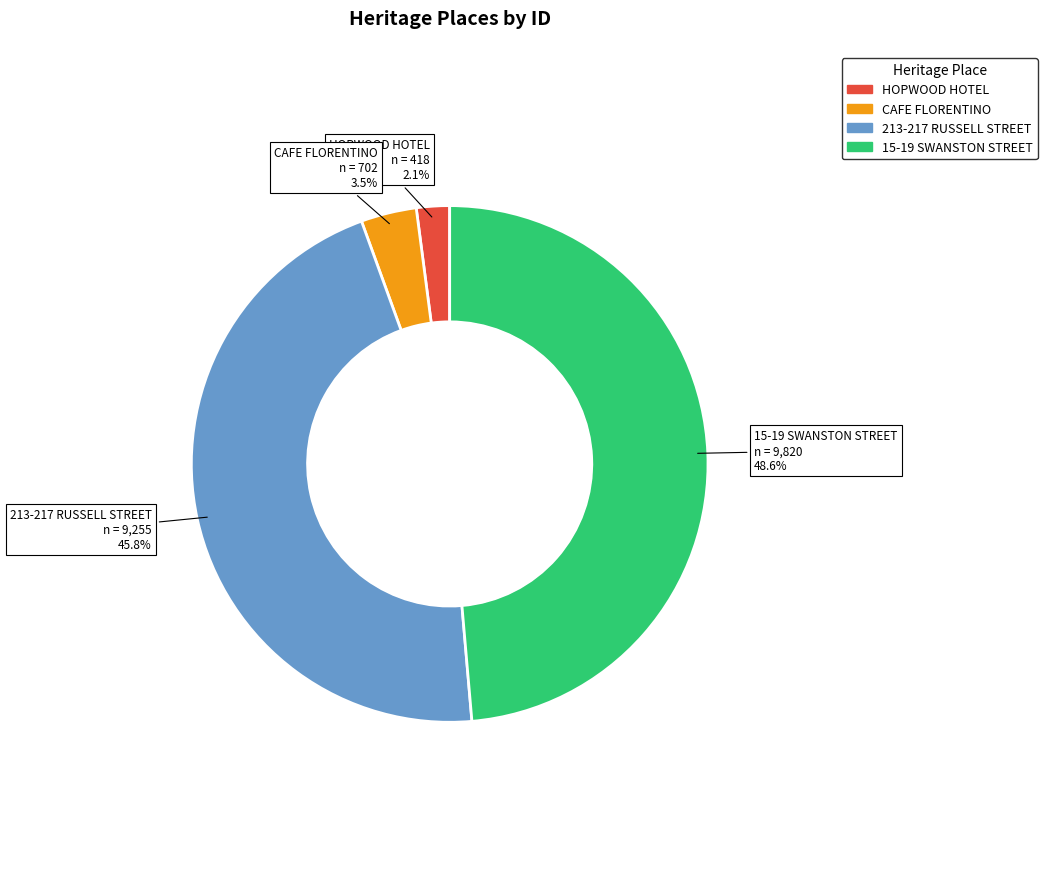

Does CAFE FLORENTINO account for over 50% of the chart?

No